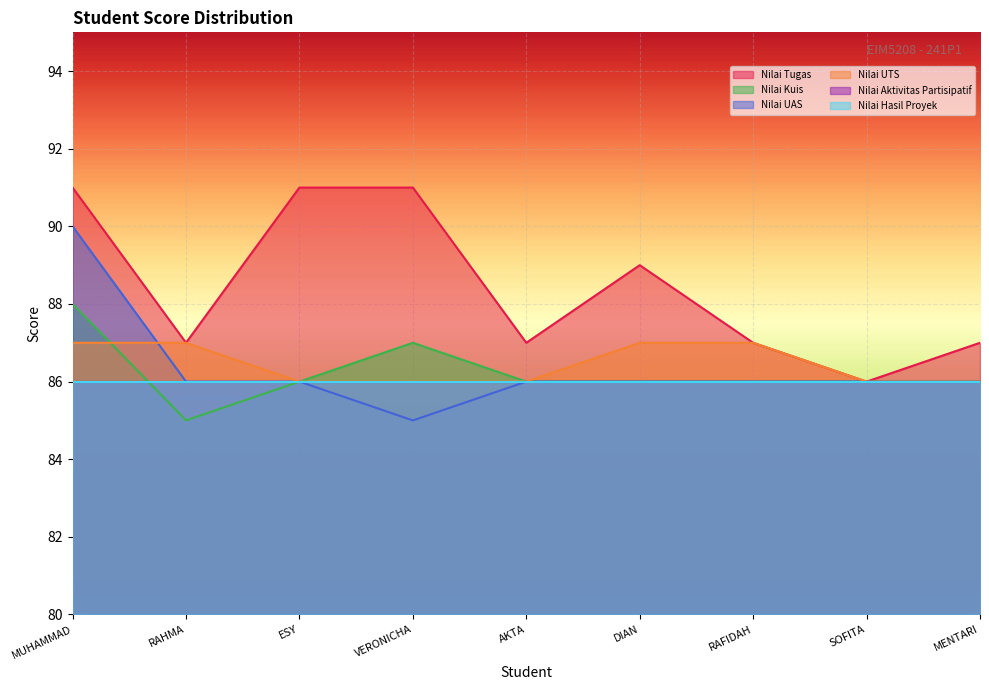

Reading right to left, extract all data points from this chart.

Nilai Tugas: 87	86	87	89	87	91	91	87	91
Nilai Kuis: 86	86	86	86	86	87	86	85	88
Nilai UAS: 86	86	86	86	86	85	86	86	90
Nilai UTS: 86	86	87	87	86	86	86	87	87